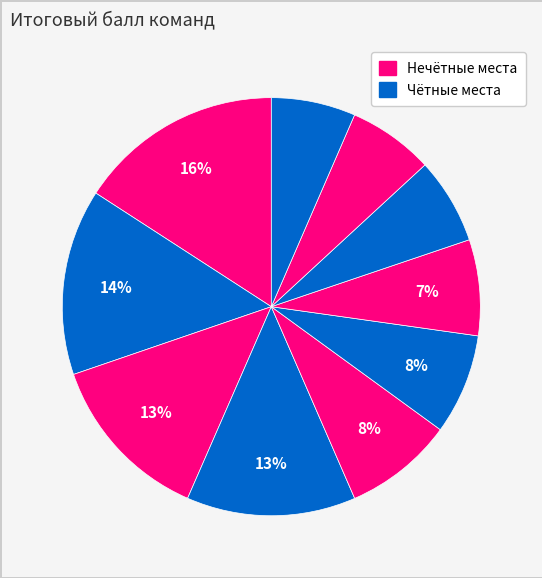

How many slices are in this pie chart?

10